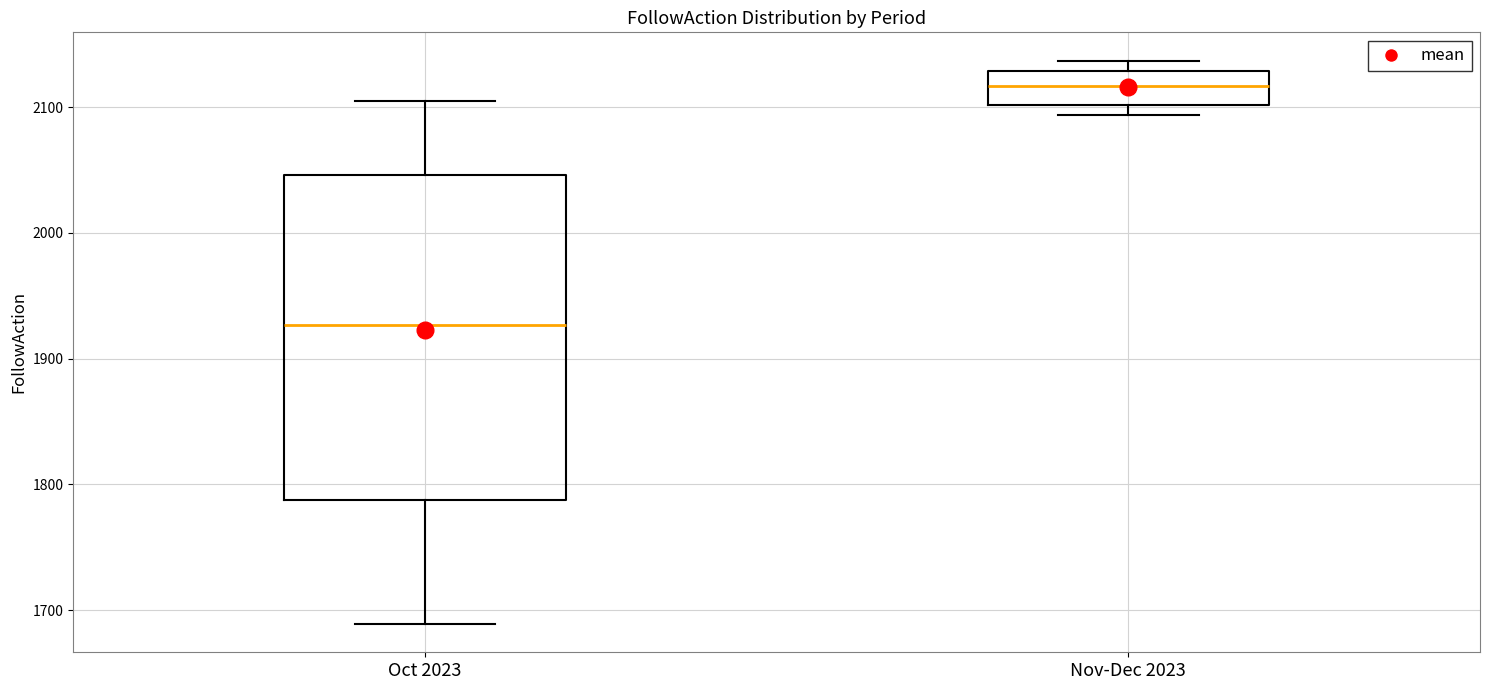

Which box has the highest median line?

Nov-Dec 2023